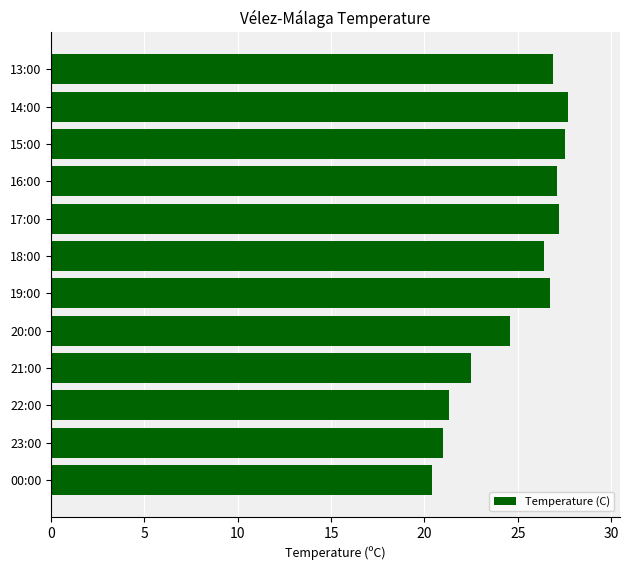

What is the sum of all values?

299.3